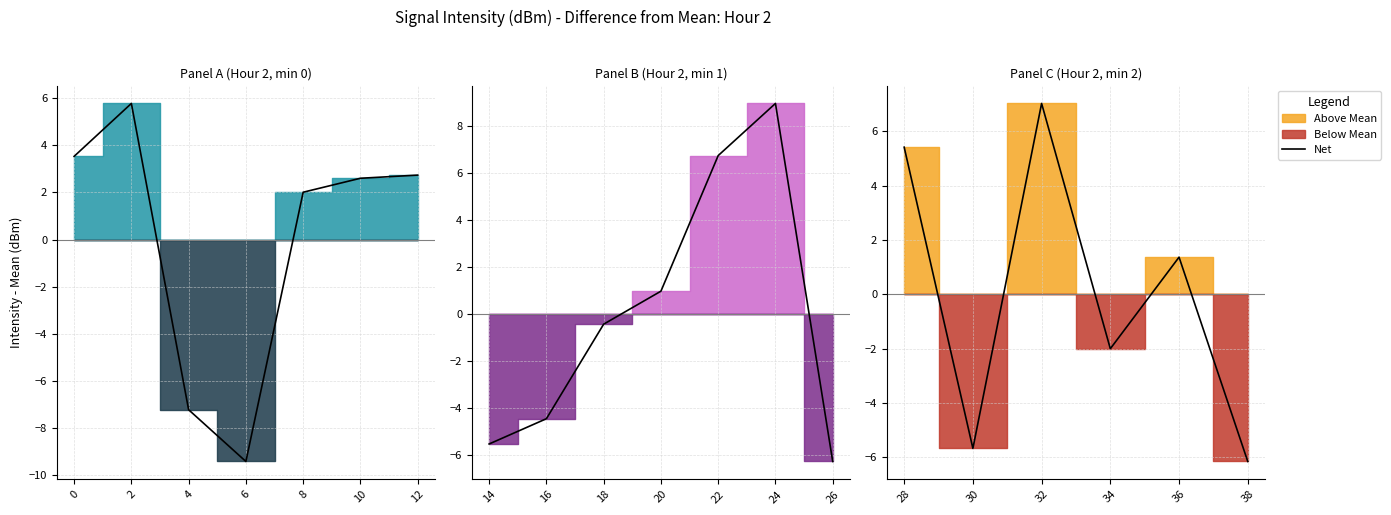

True or false: the data has more than 0 interior local peaks.

True